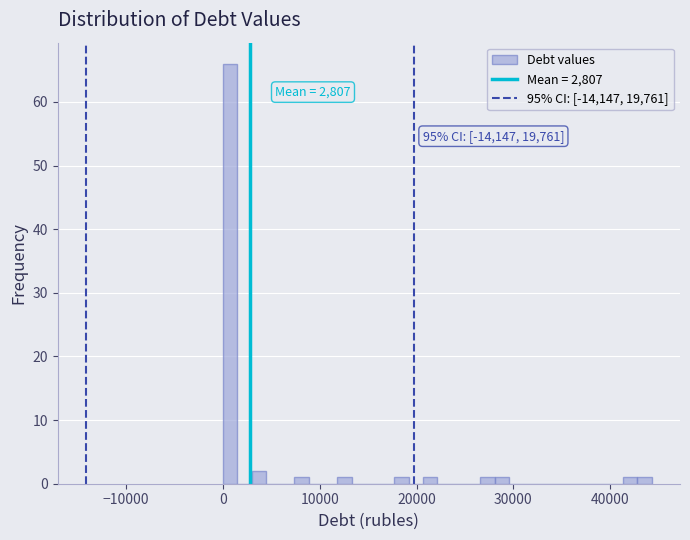

Read against the x-axis, roughly where is the centre of the tallest bar?

1000